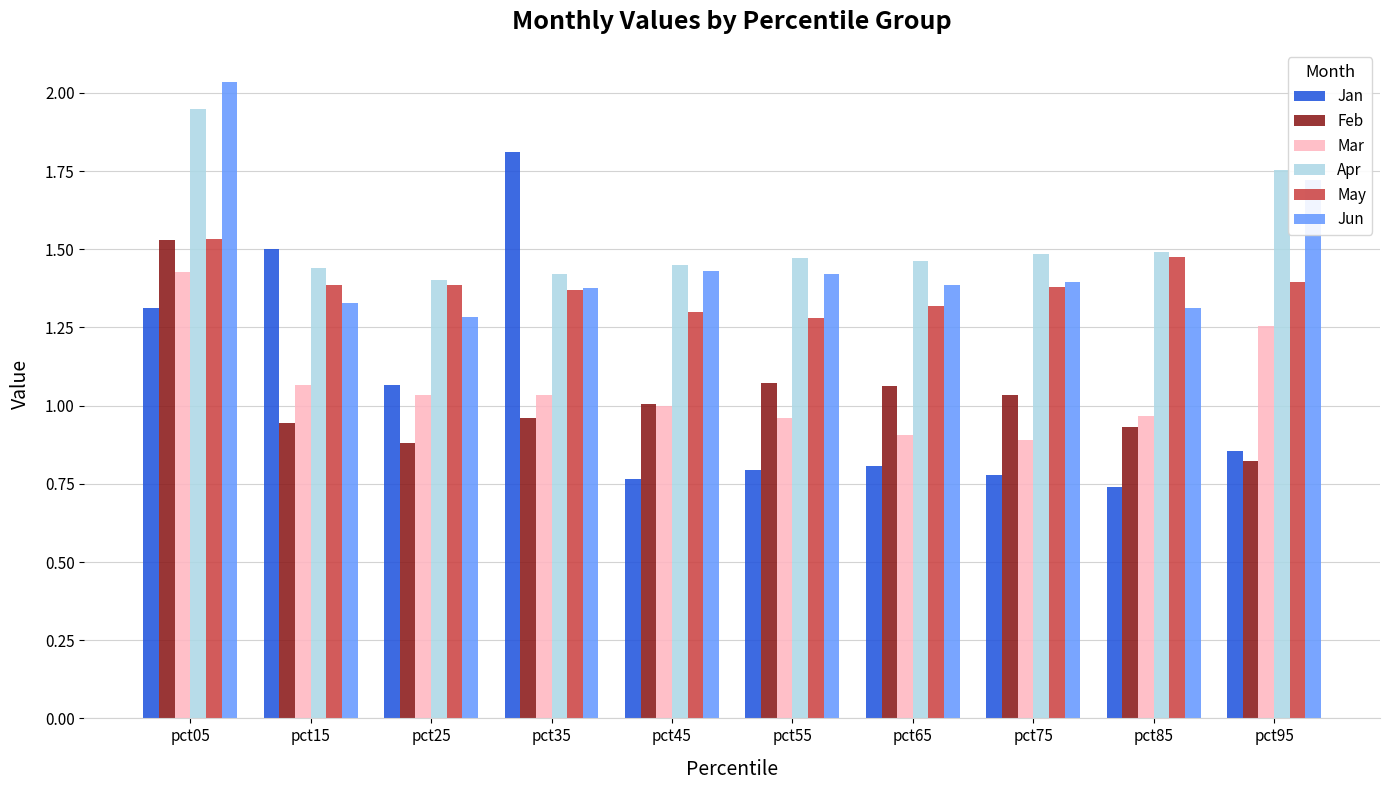

How many bars are there in each group?

6